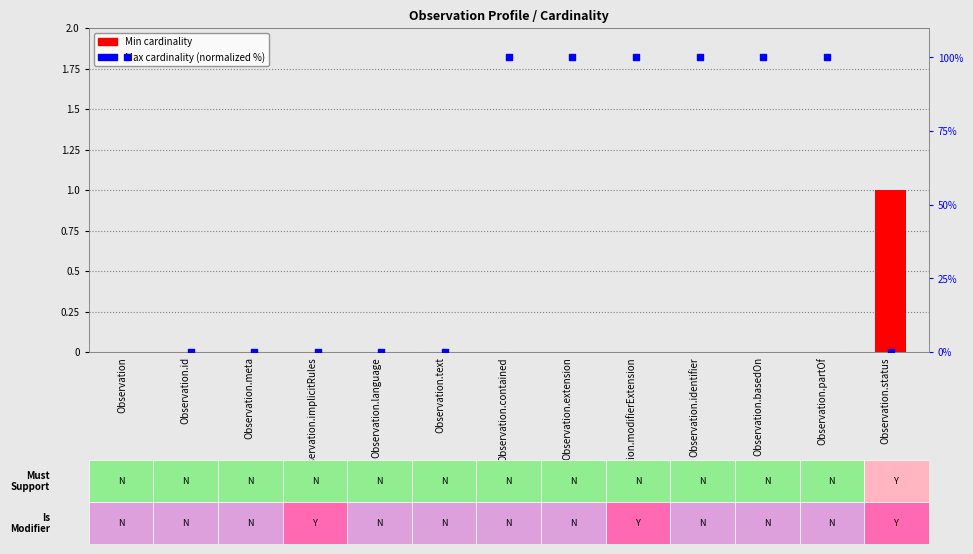

At how many categories does at least one series exceed 28?

7